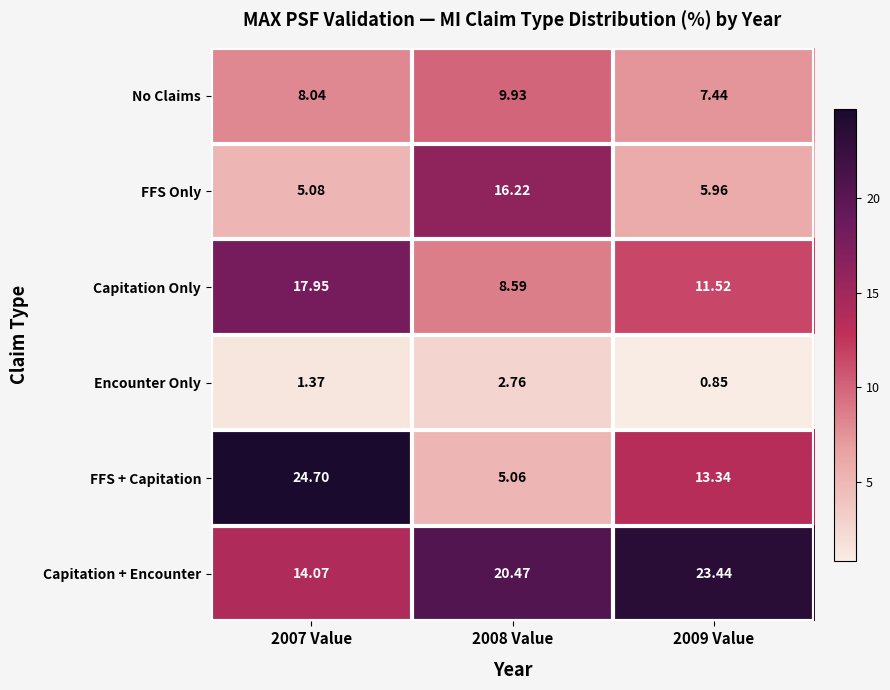

Which series has the widest spread of values?

FFS + Capitation